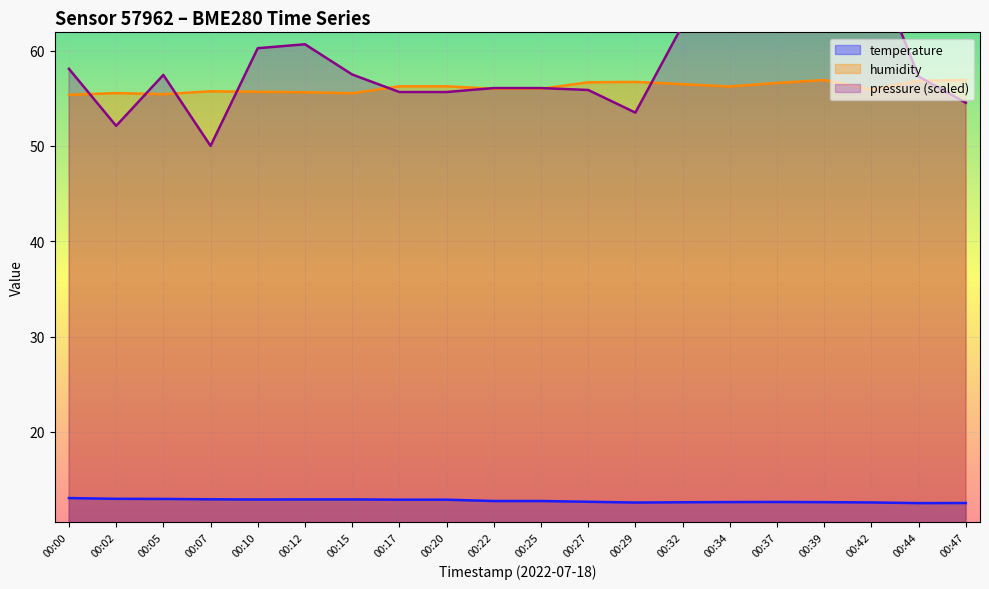

The humidity series shows 23.7 at 00:44. True or false?

False